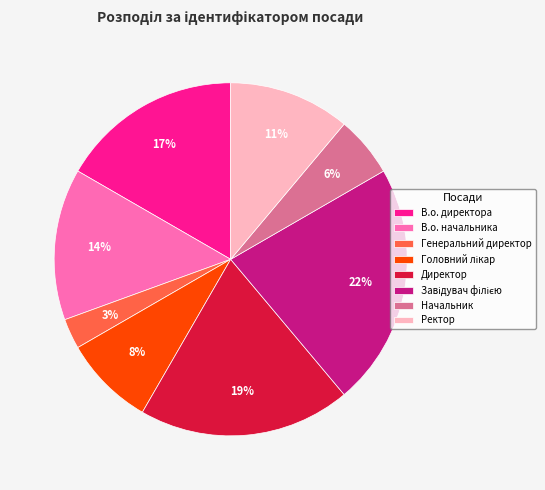

Does Ректор represent more than half of the total?

No